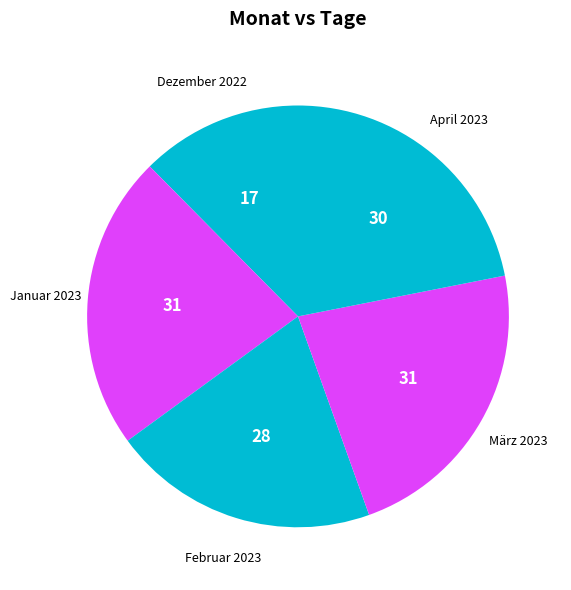

Which slice is the smallest?

Dezember 2022